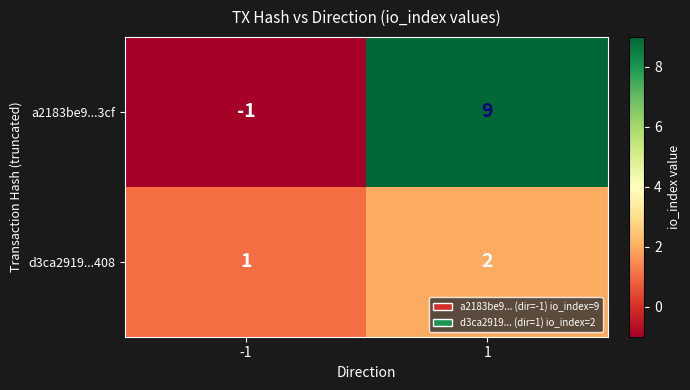

Rank the series at -1 from lowest to highest value.

a2183be9...3cf, d3ca2919...408